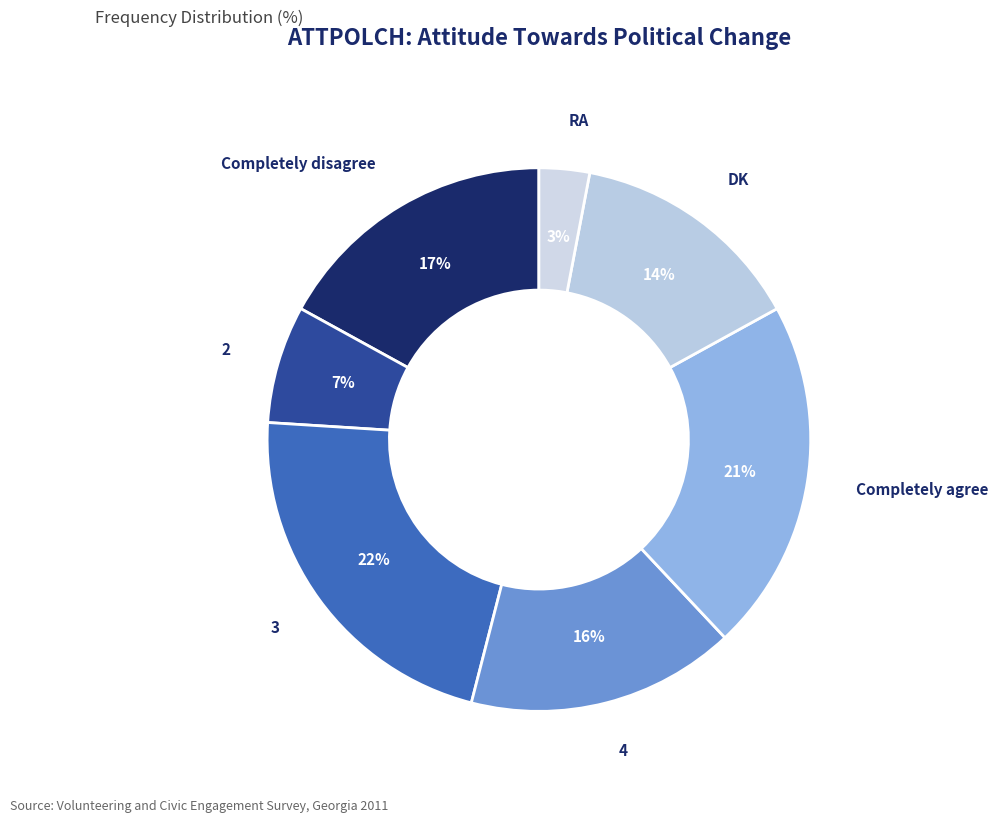

How many slices are in this pie chart?

7